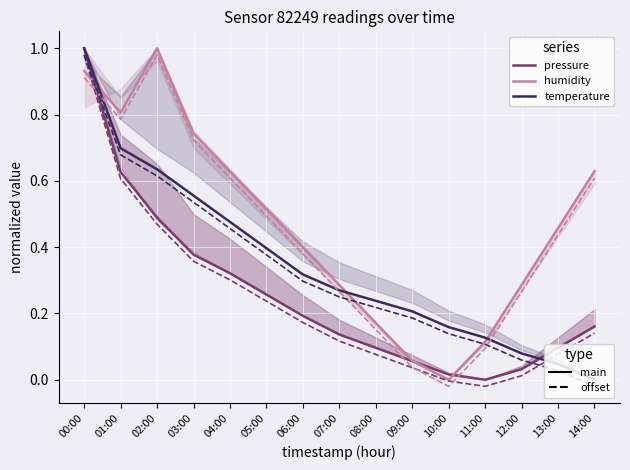

At how many categories does at least one series exceed 0?

15